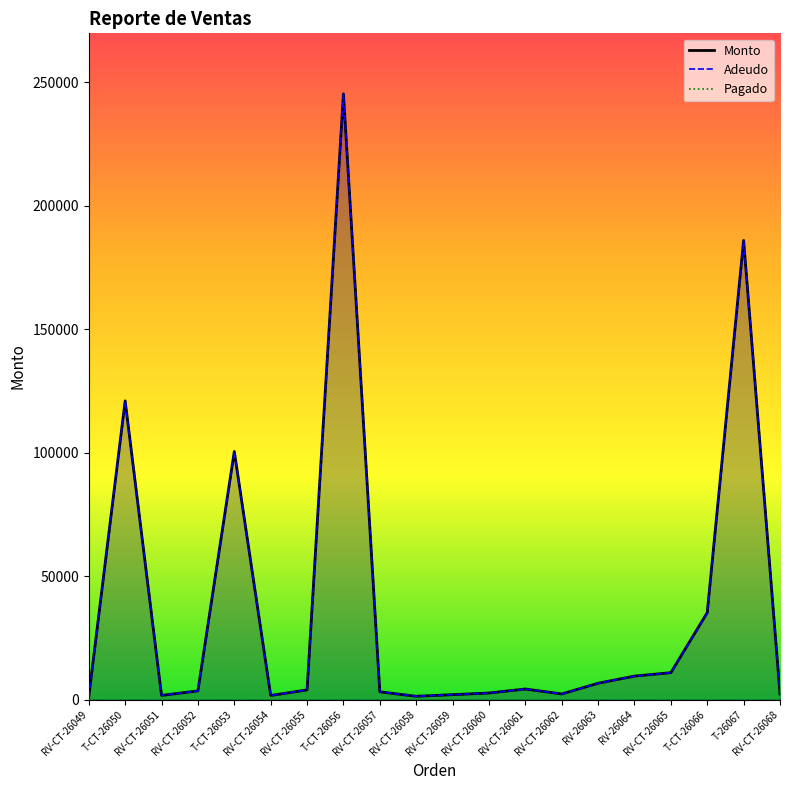

At which category does Monto reach its first local valley?

RV-CT-26051